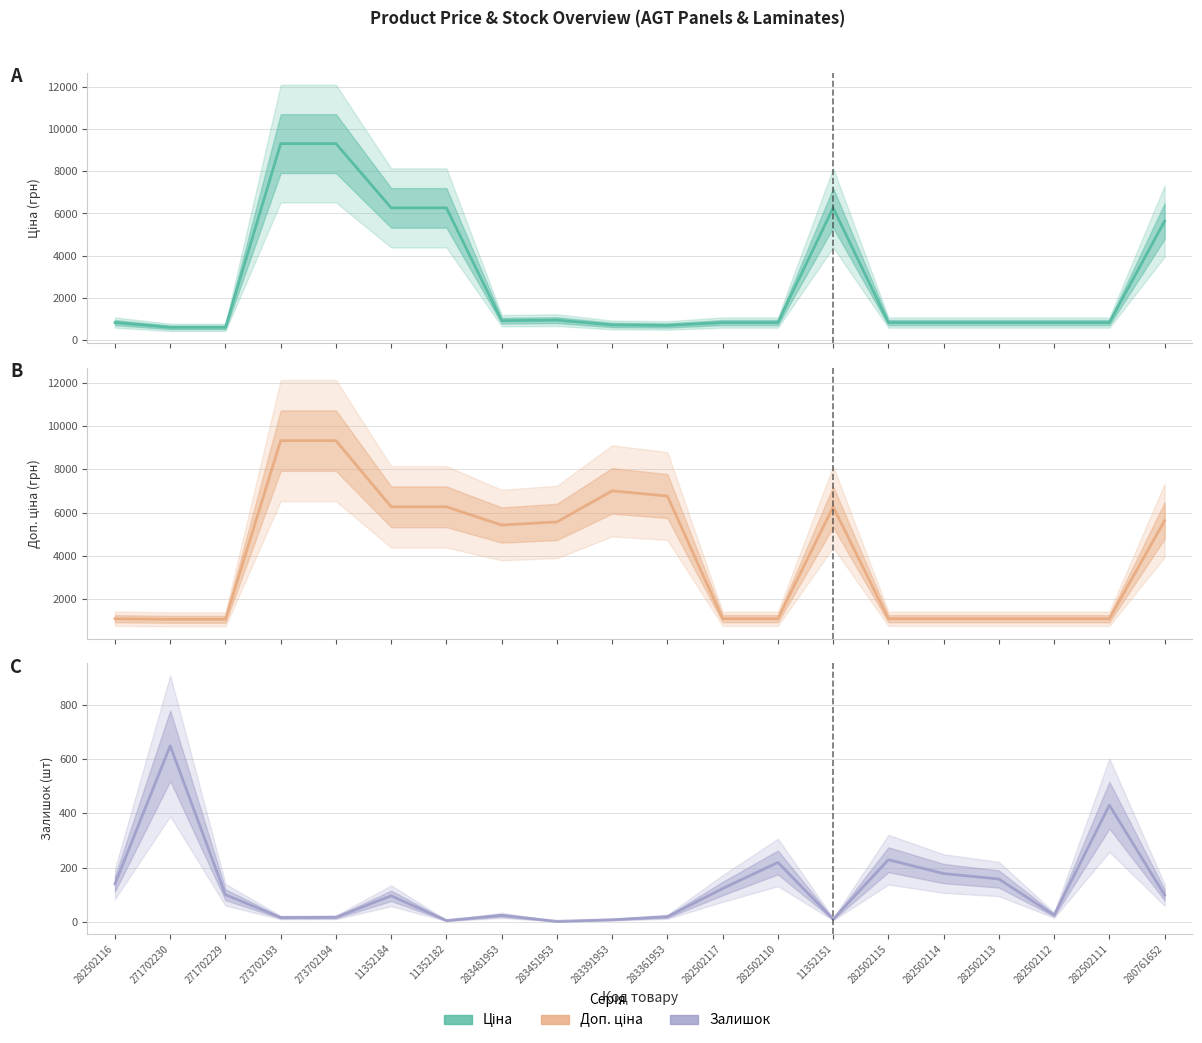

What is the maximum value shown in the chart?

9321.4